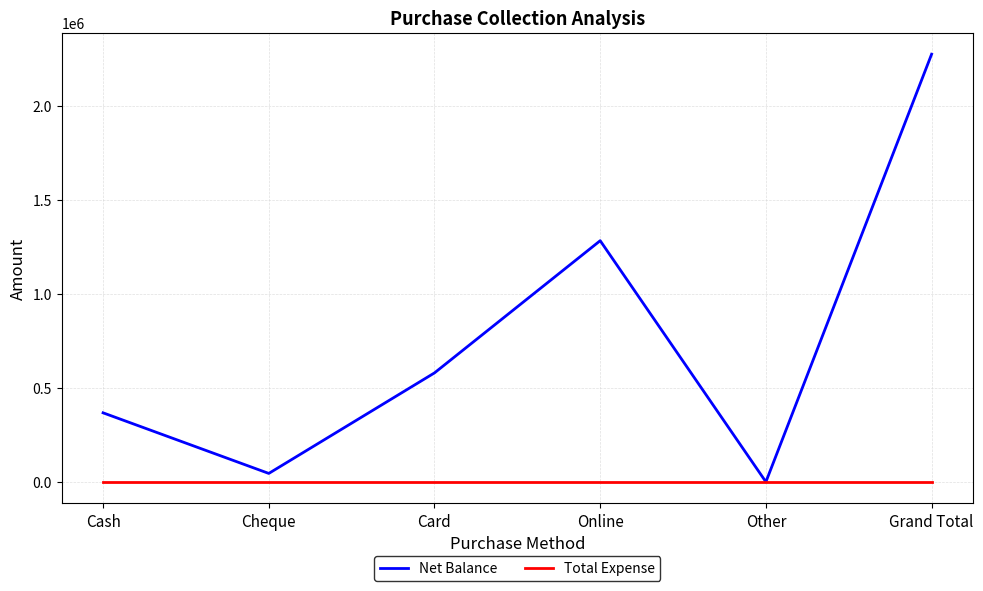

Reading left to right, what are all the values shown in this chart?

Net Balance: 367500	45000	580000	1283500	0	2276000
Total Expense: 0	0	0	0	0	0